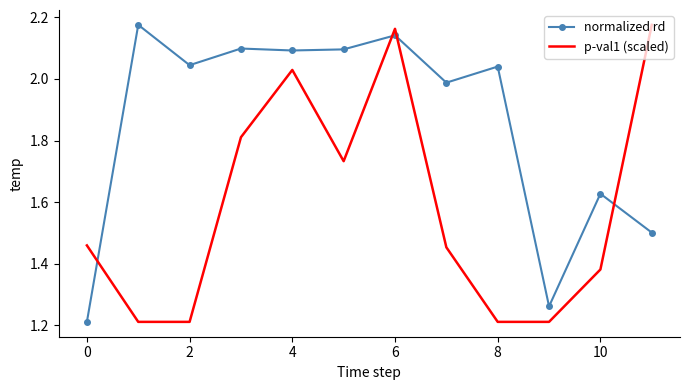

What is the difference between the maximum and minimum values in the normalized rd series?

1.0